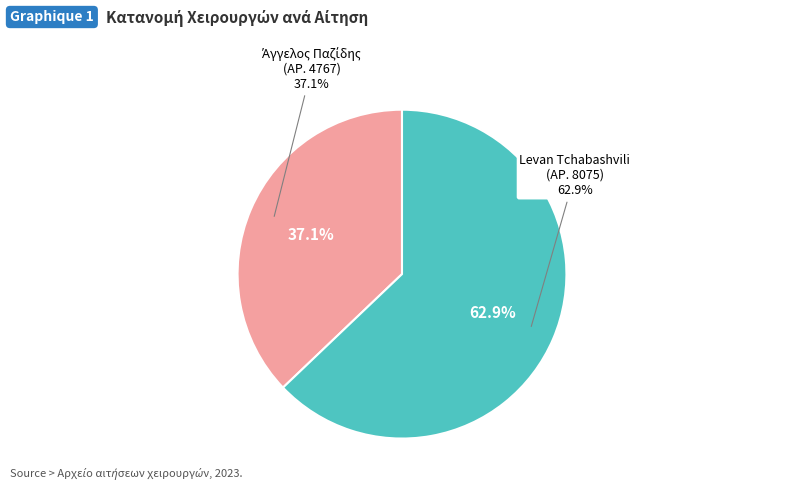

What is the smallest slice in the pie chart?

Άγγελος Παζίδης
(ΑΡ. 4767)